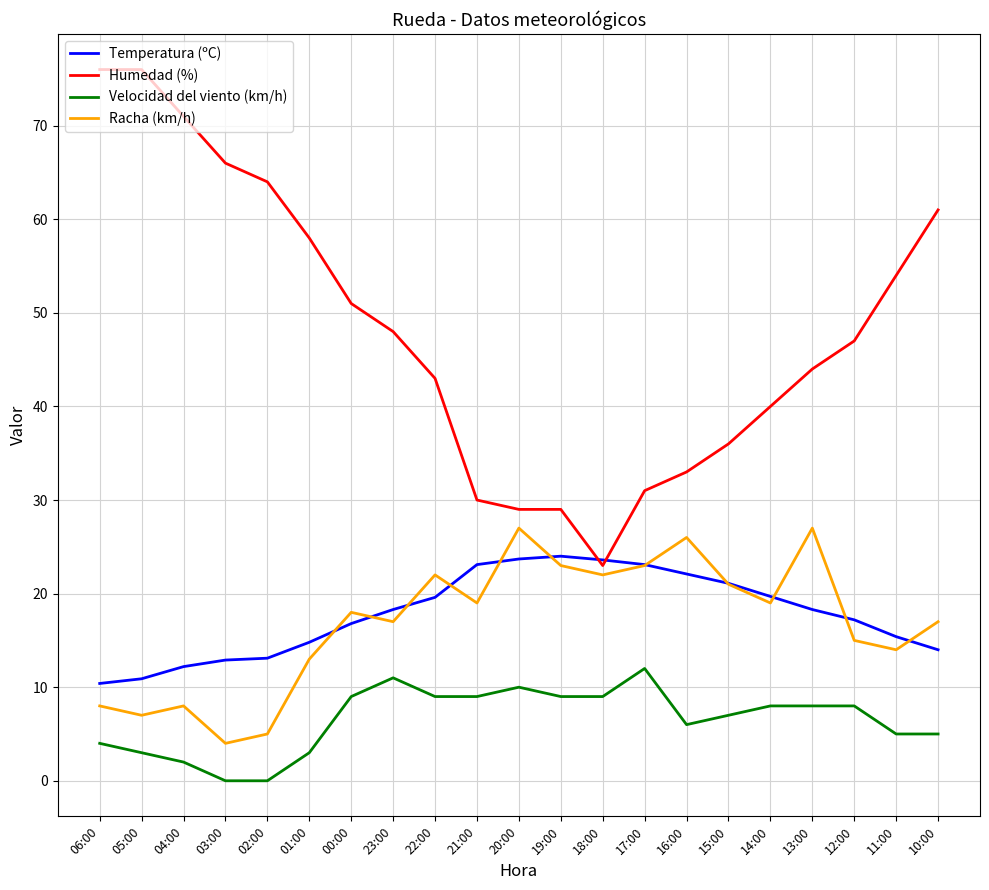

Between 19:00 and 10:00, which series saw the biggest shift?

Humedad (%)